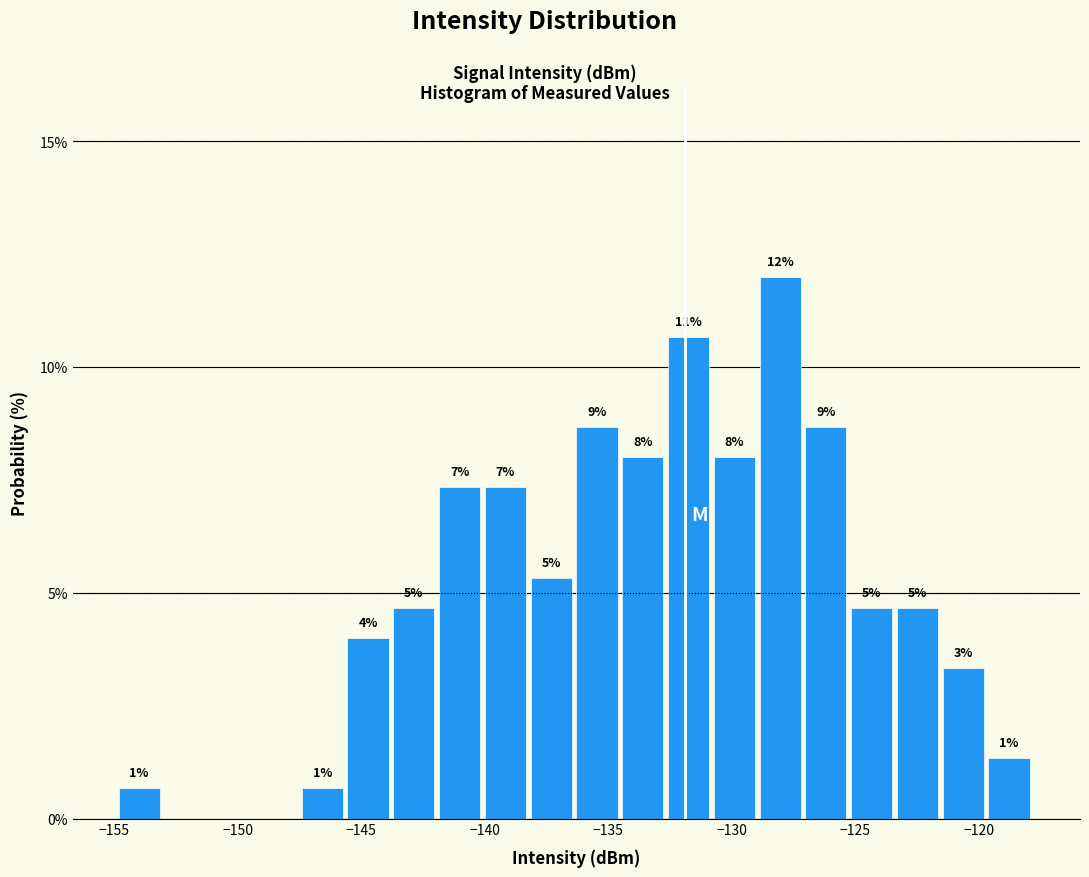

Around what value on the x-axis is the tallest bar? Give the approximate position of its centre, as read against the axis.

-128.0